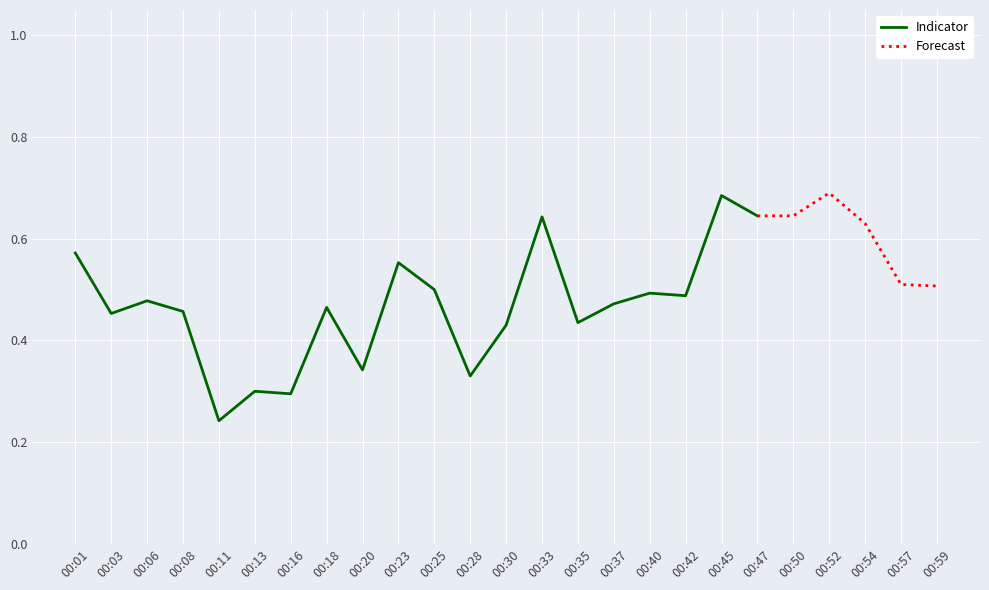

What is the sum of all values?

9.3